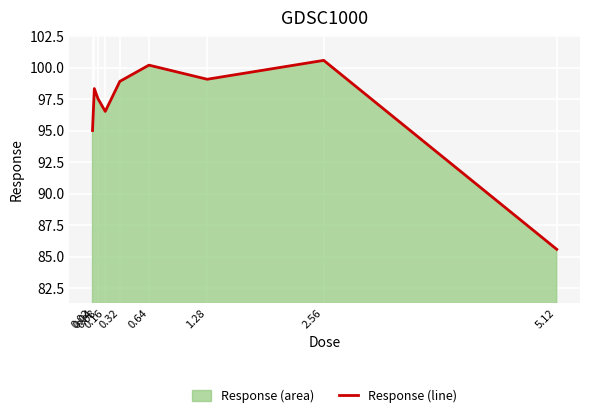

How many points are higher than both their immediate neighbors (excluding endpoints)?

3